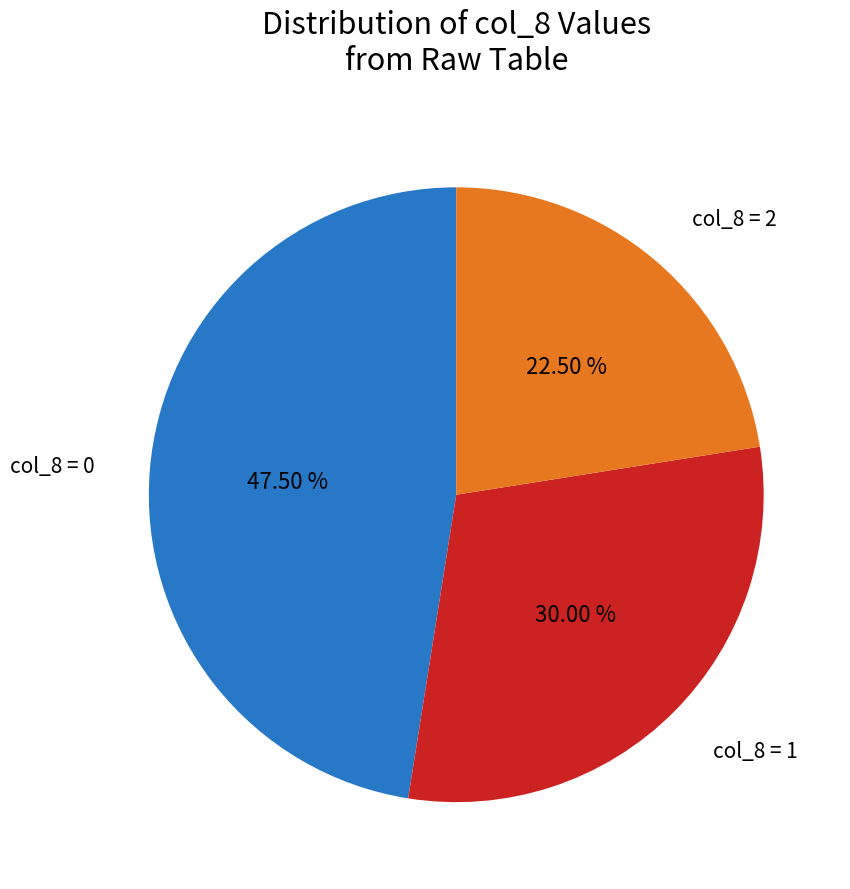

Does any single category account for the majority?

No